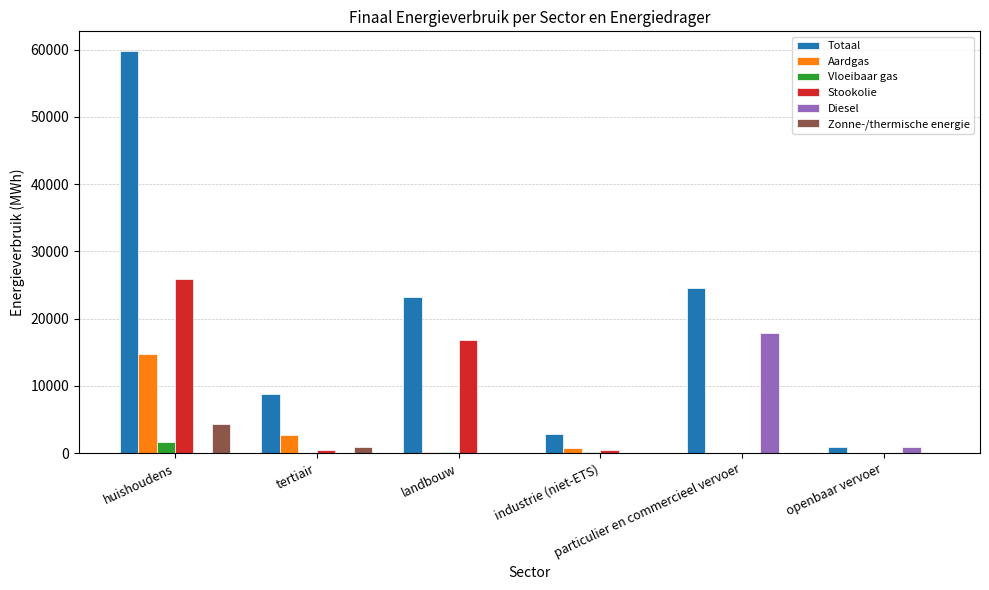

Where is Zonne-/thermische energie nearest to the value 2150?

tertiair